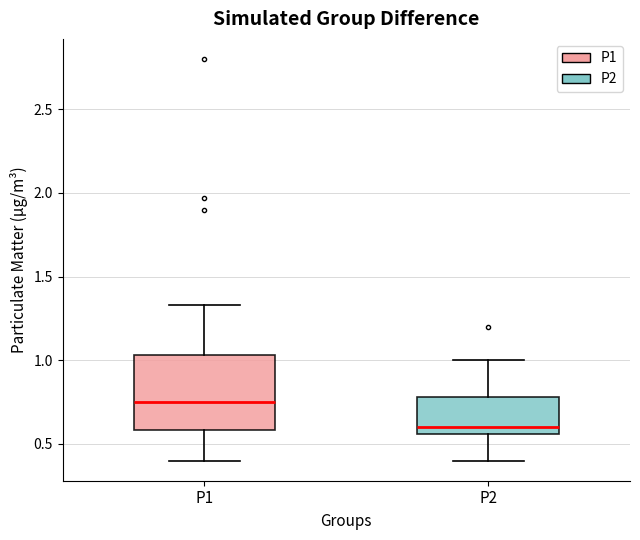

Which box's median line is the highest?

P1